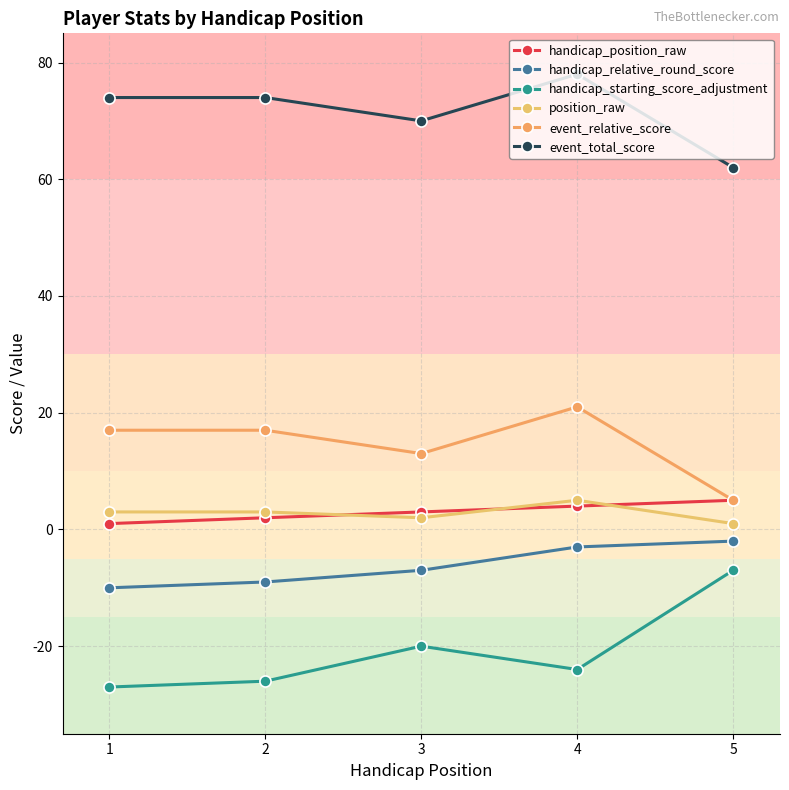

What is the spread (max minus min) of values at 4?

102